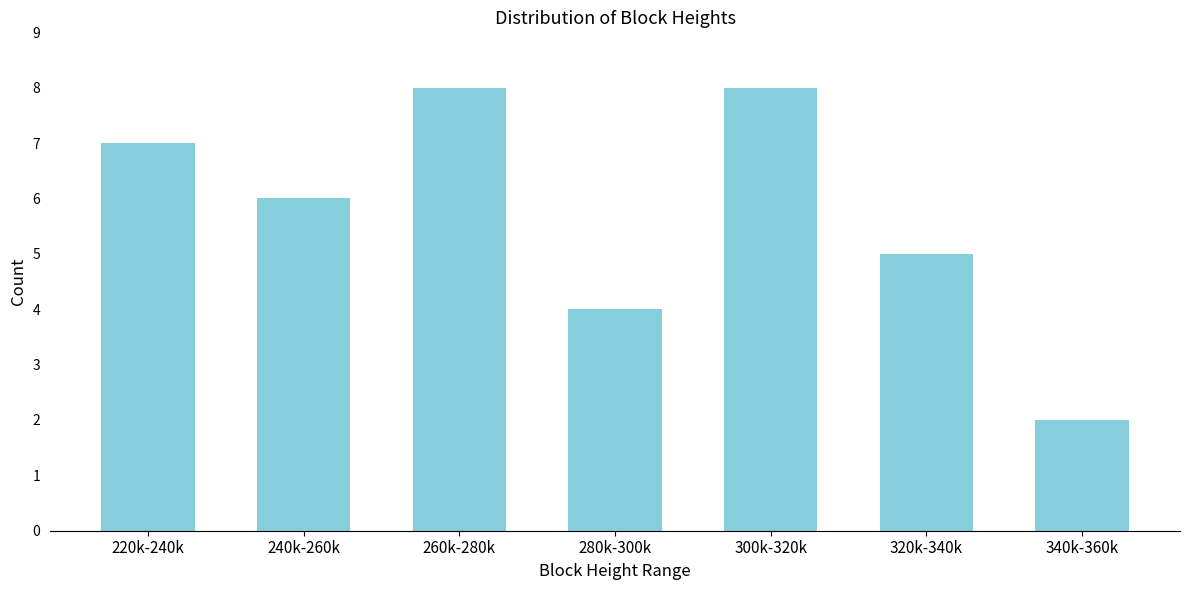

Reading right to left, list all the values displayed in this chart.

2	5	8	4	8	6	7